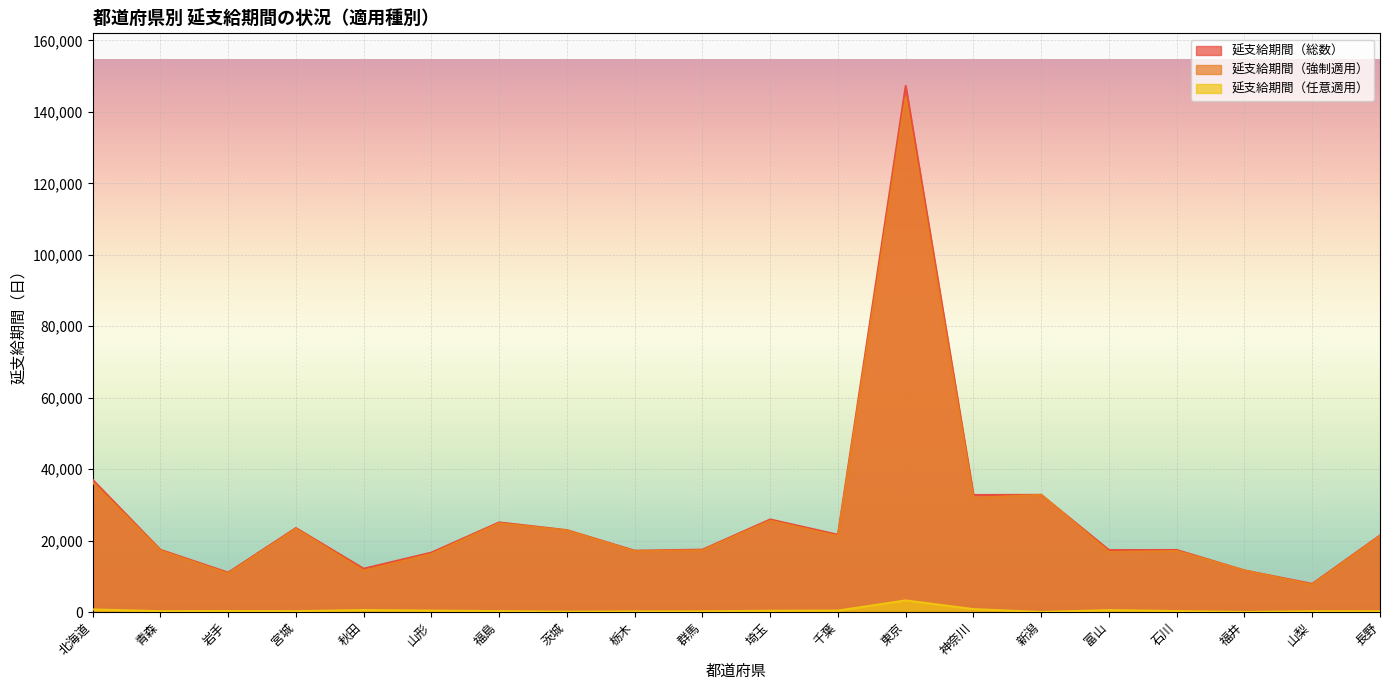

The value of 延支給期間（任意適用） at 神奈川 is 348. True or false?

False